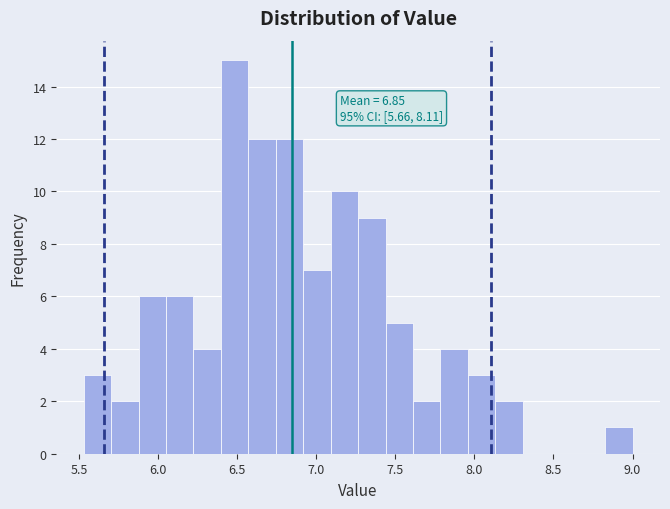

Around what value on the x-axis is the tallest bar? Give the approximate position of its centre, as read against the axis.

6.50